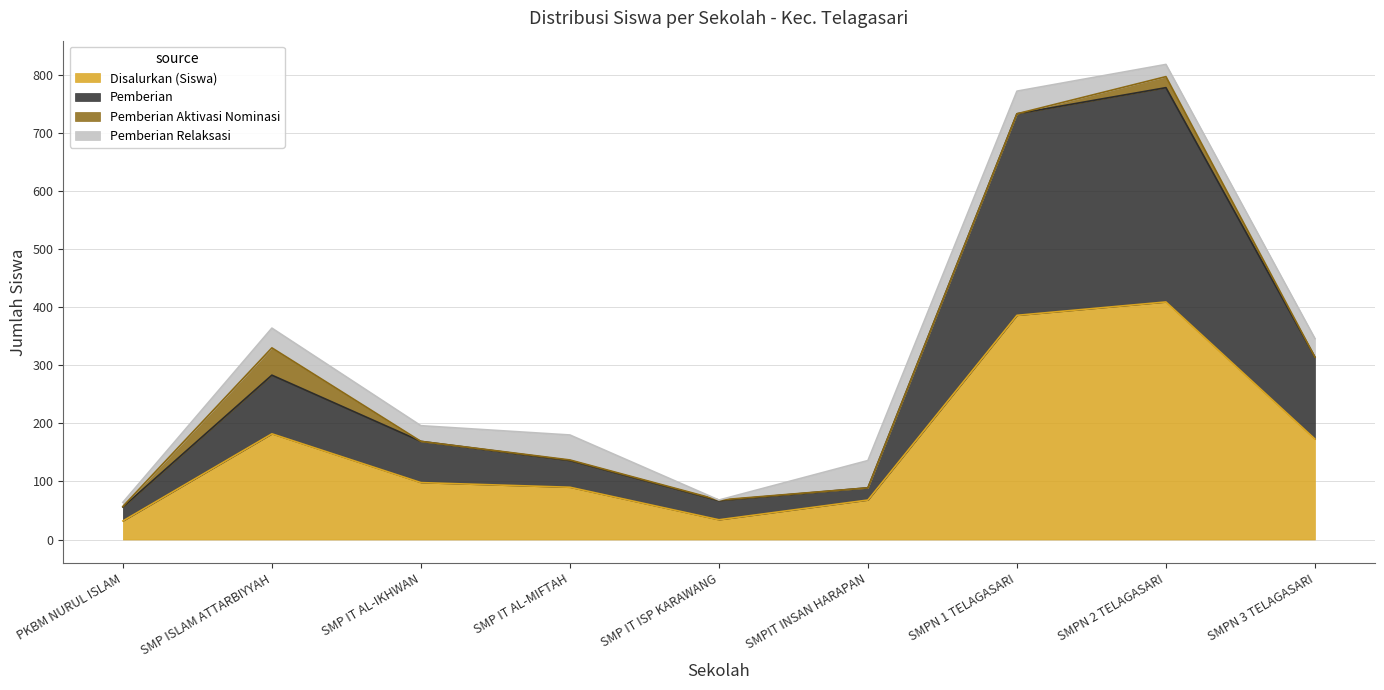

At which category is the sum across all series the highest?

SMPN 2 TELAGASARI